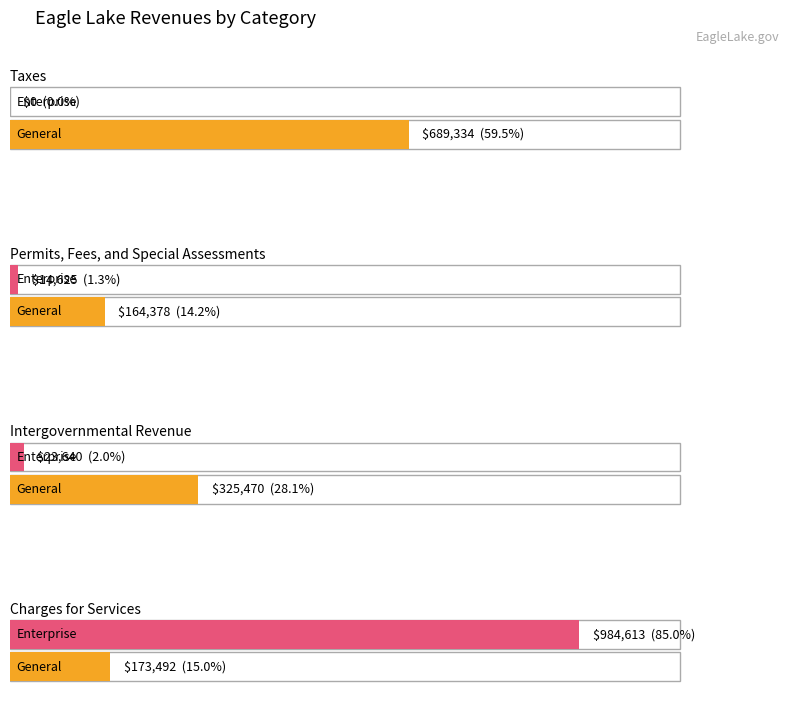

At which category is the sum across all series the highest?

Charges for Services